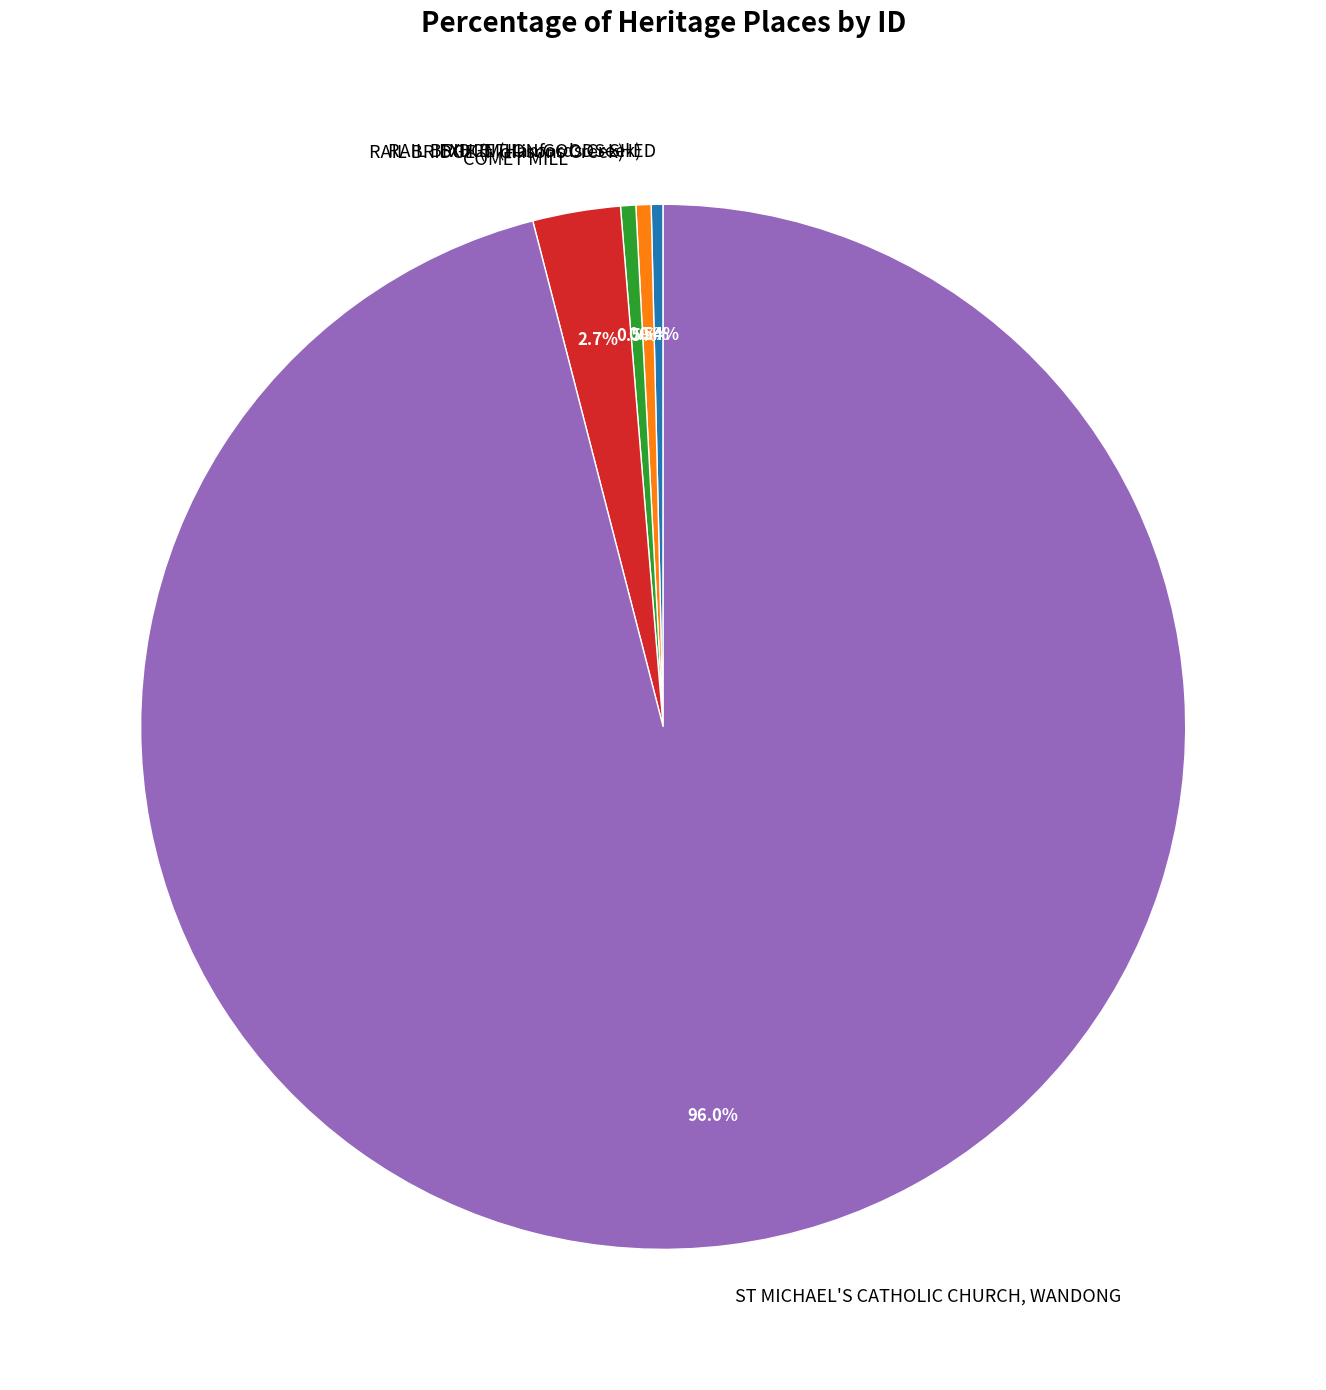

To the nearest percent, what percentage of the pie is COMET MILL?

3%